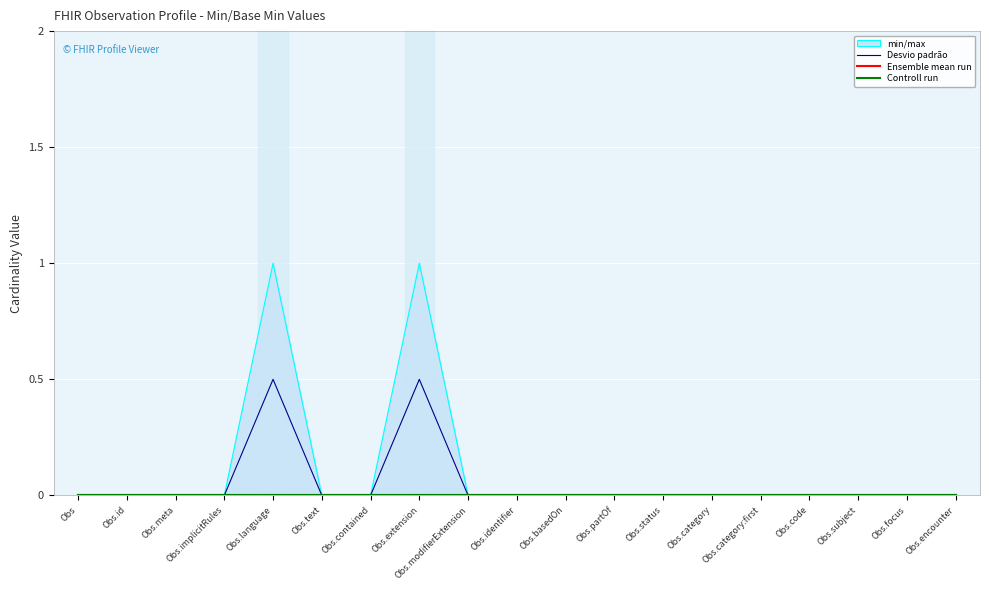

At how many categories does at least one series exceed 0?

2